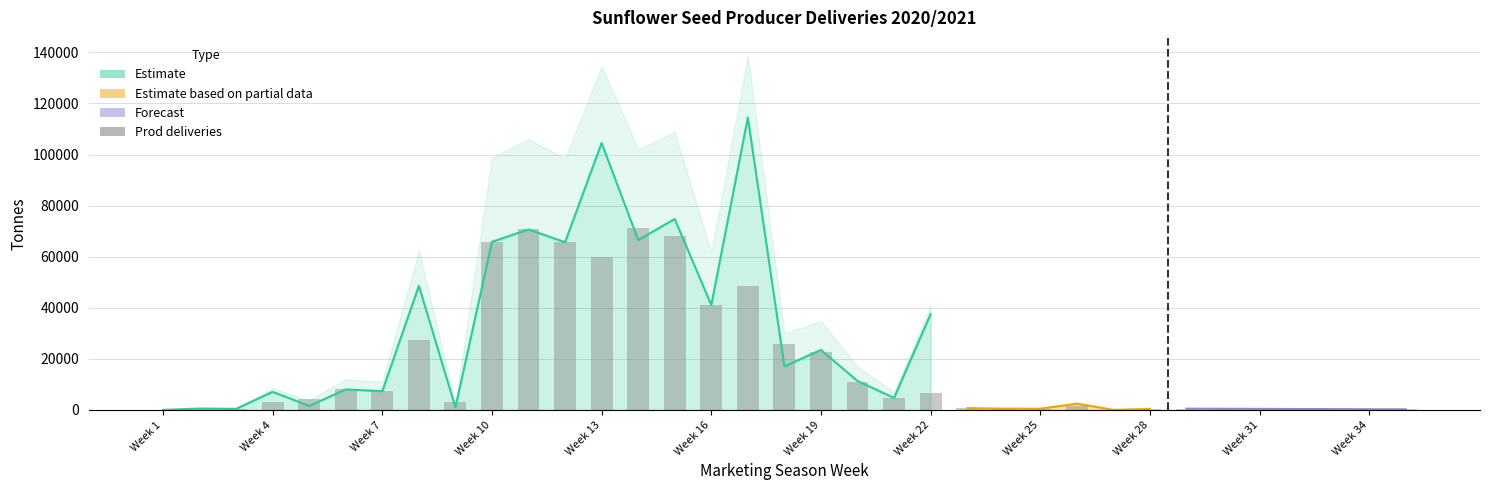

Is it true that the value at 20 is 7881?

False